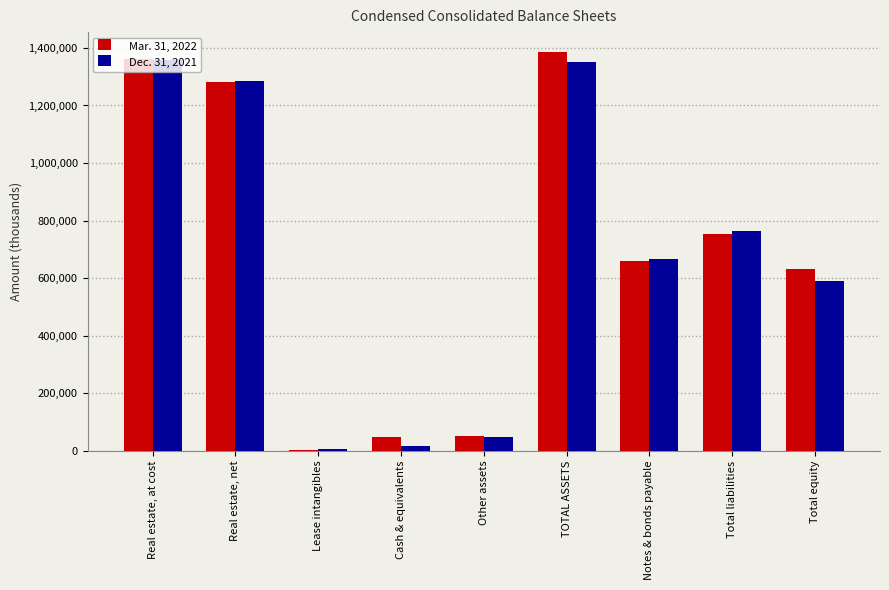

What is the maximum value shown in the chart?

1385748